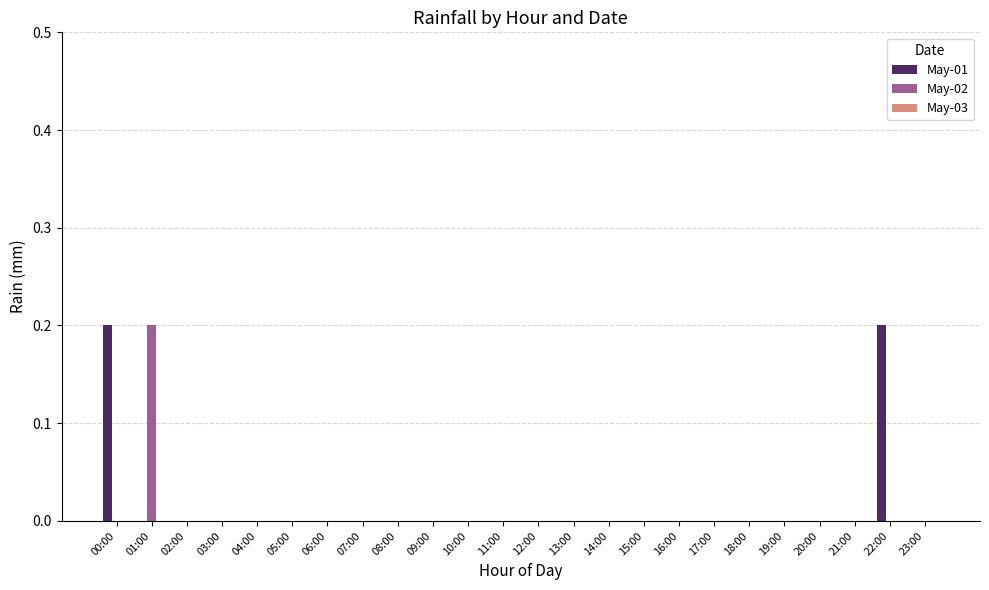

The value of May-02 at 18:00 is 0.0. True or false?

True